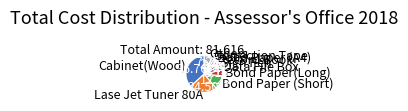

Combined, do Cabinet(Wood) and Bond Paper (Short) account for over 50%?

No